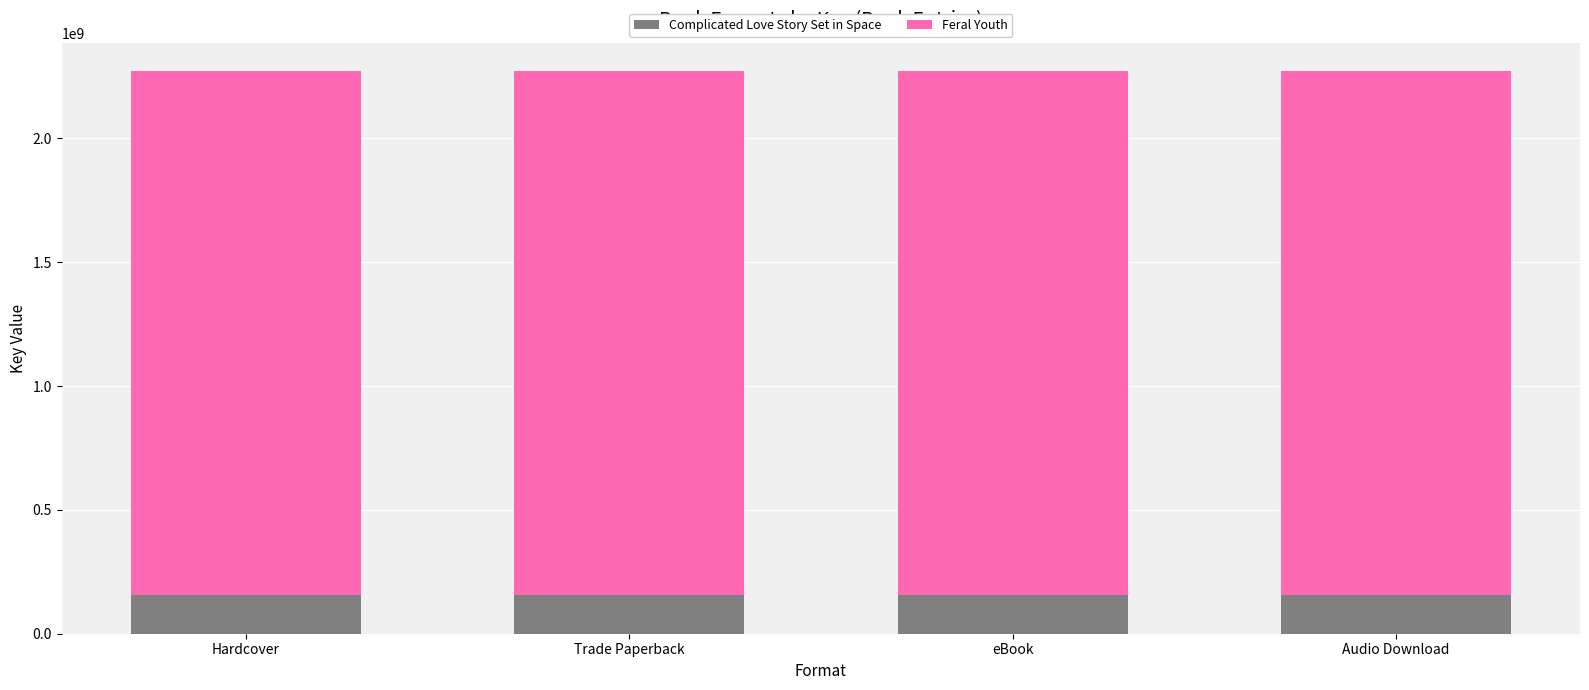

What is the total value across all series at eBook?

2272561067